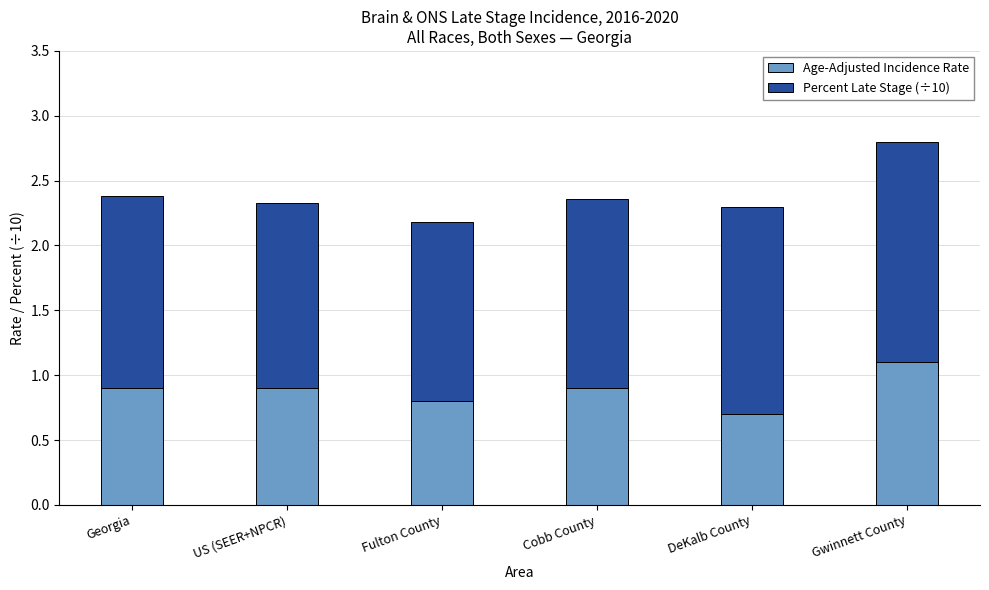

What is the total value across all series at Fulton County?

2.2